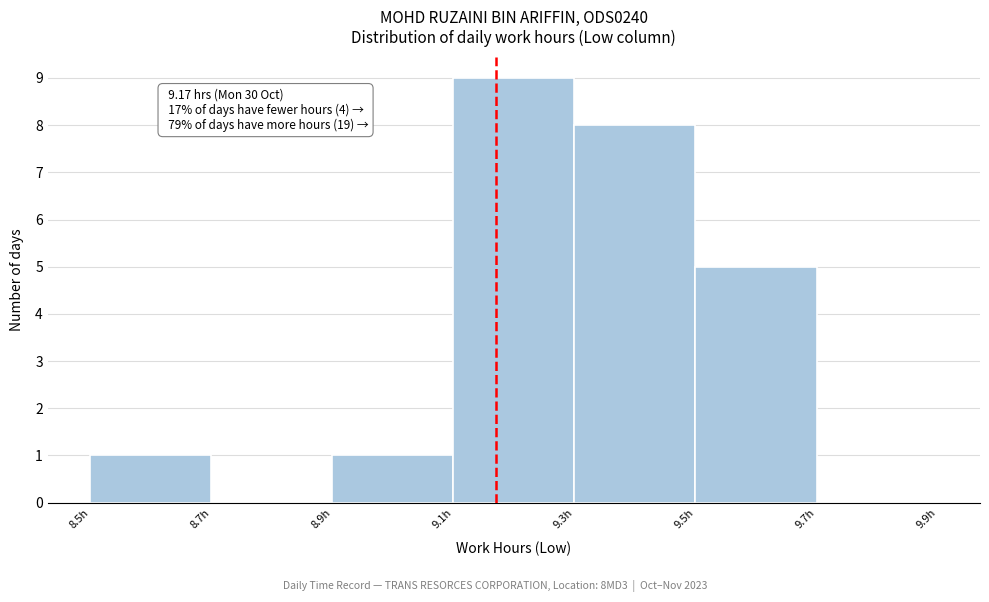

Over which range of the x-axis is the bar tallest?

9.1 to 9.3